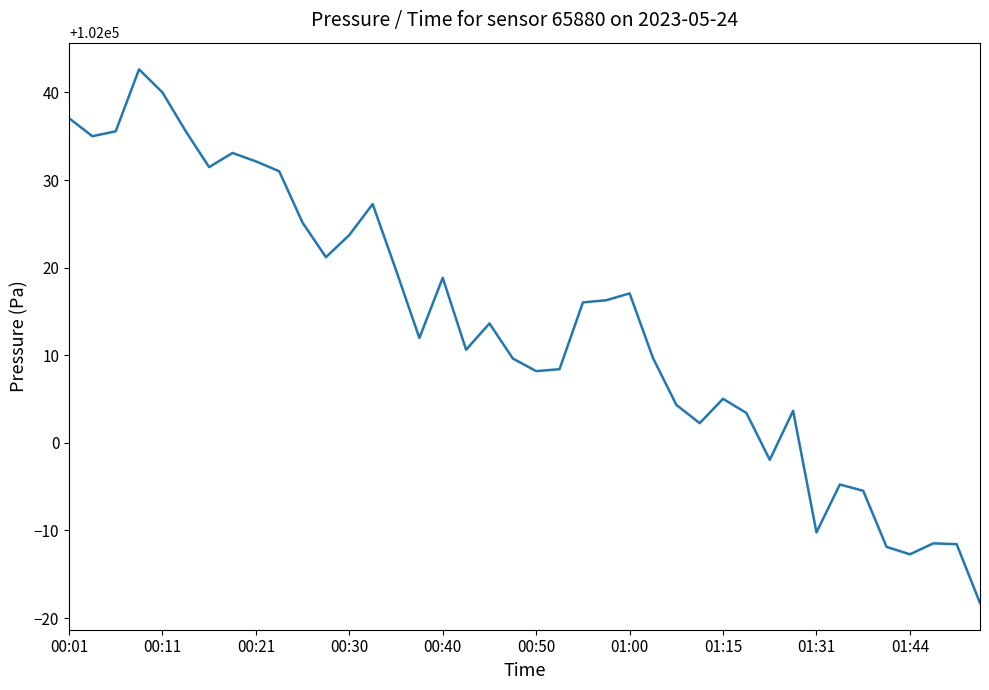

Count the number of data series in this chart.

1